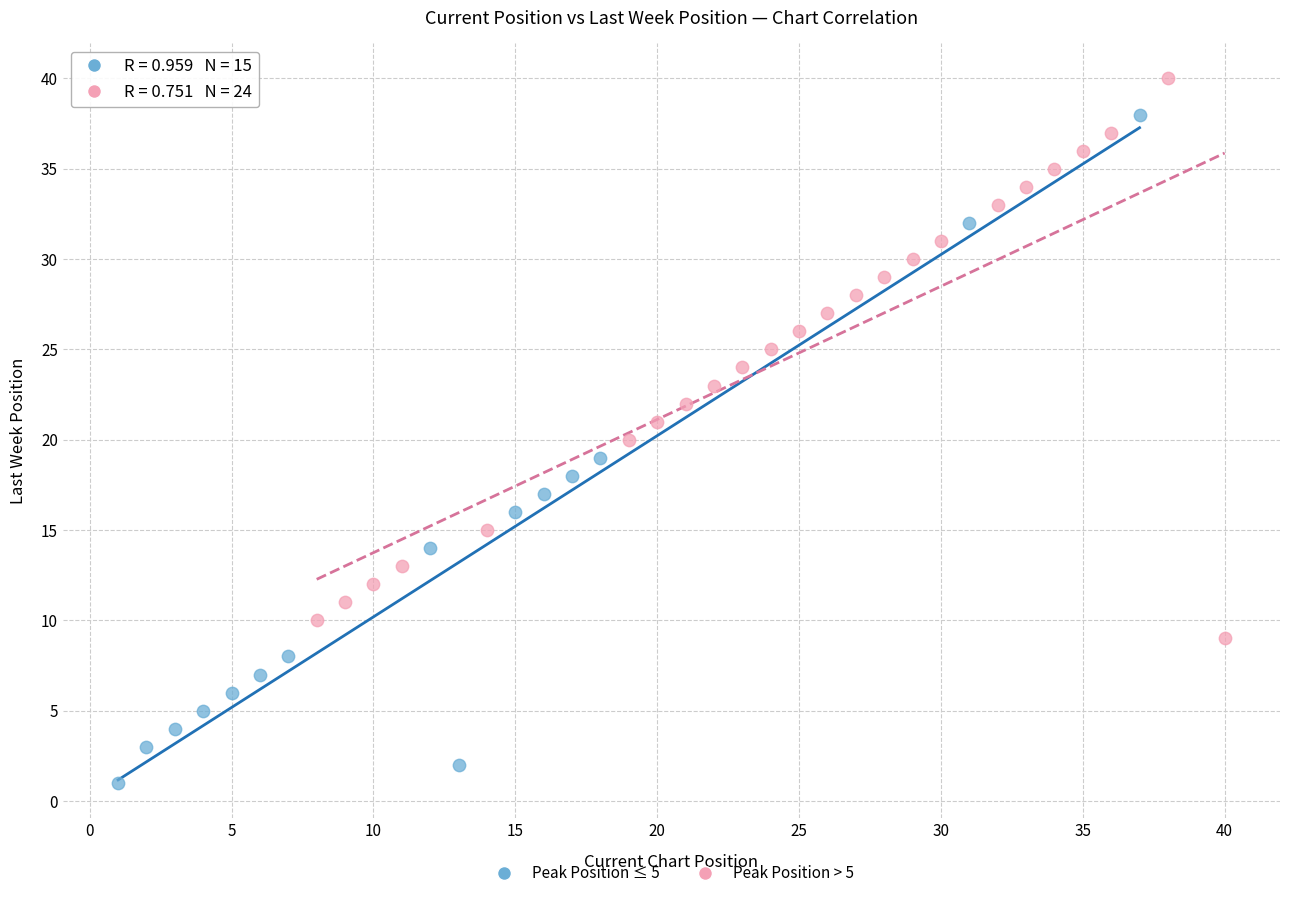

Which series reaches the minimum Y coordinate?

Peak Position ≤ 5